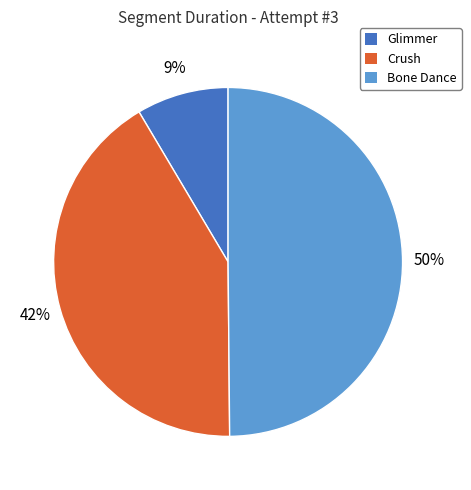

Rank the categories by value from lowest to highest.

Glimmer, Crush, Bone Dance